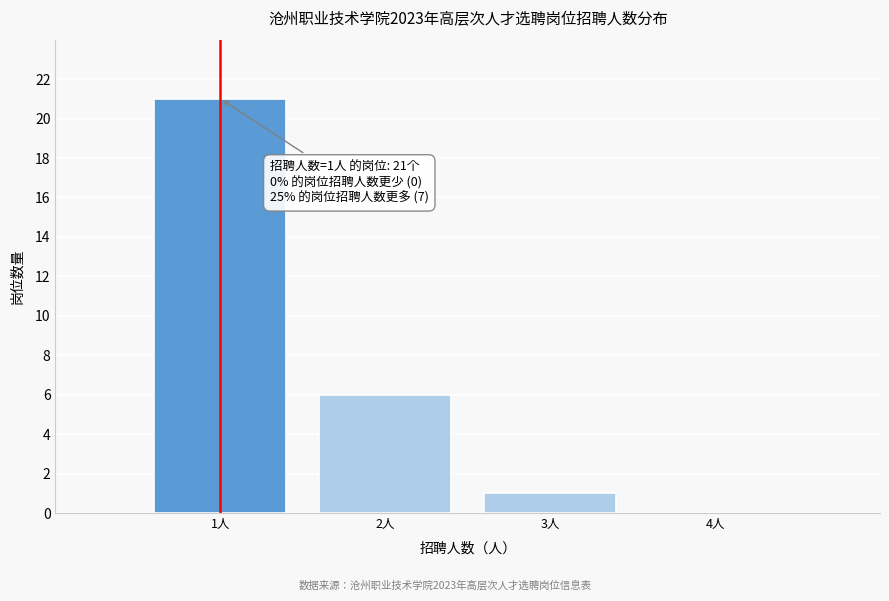

Reading right to left, what are all the values shown in this chart?

4人=0	3人=1	2人=6	1人=21